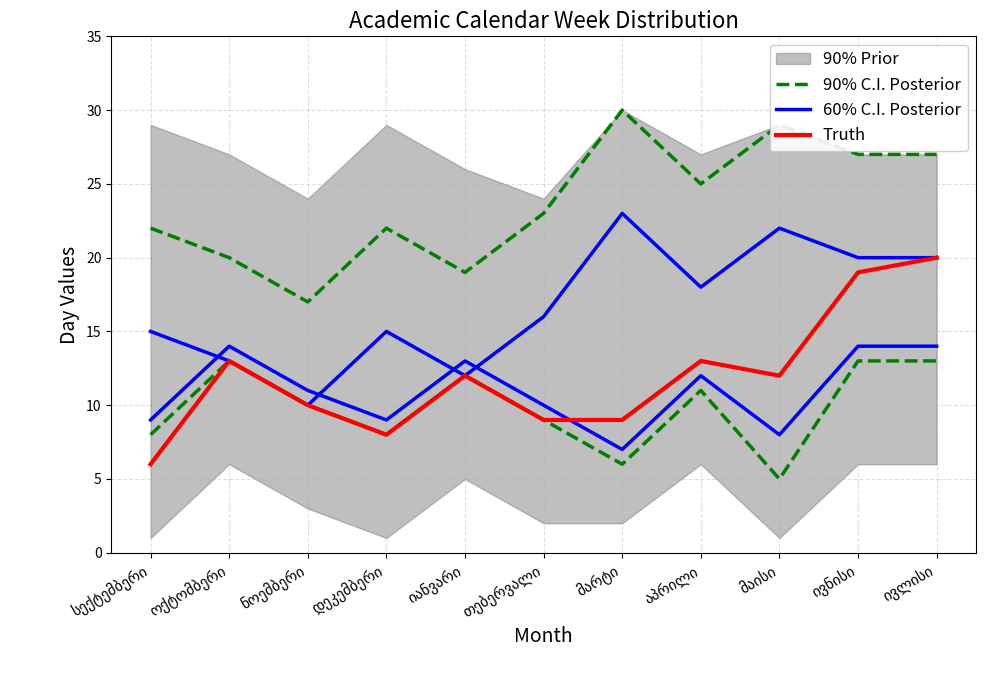

What is the minimum value for Truth?

6